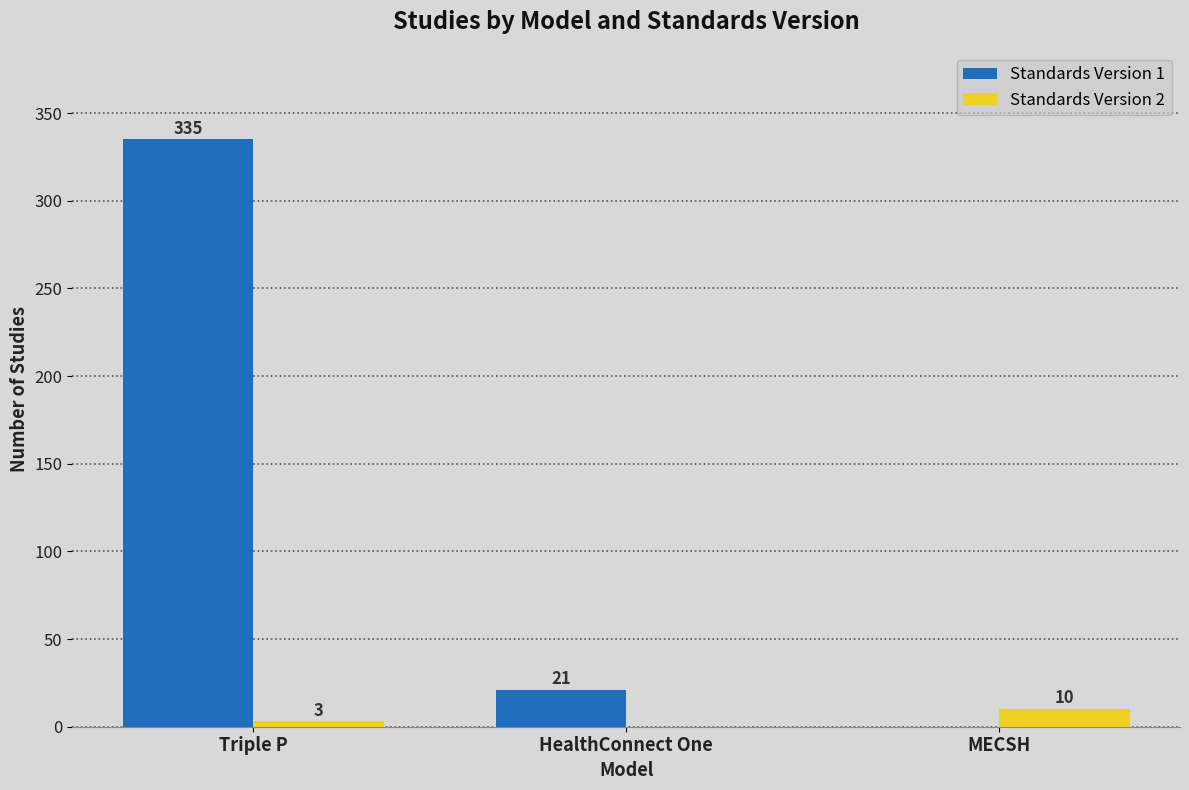

Which category has the highest value in the Standards Version 1 series?

Triple P